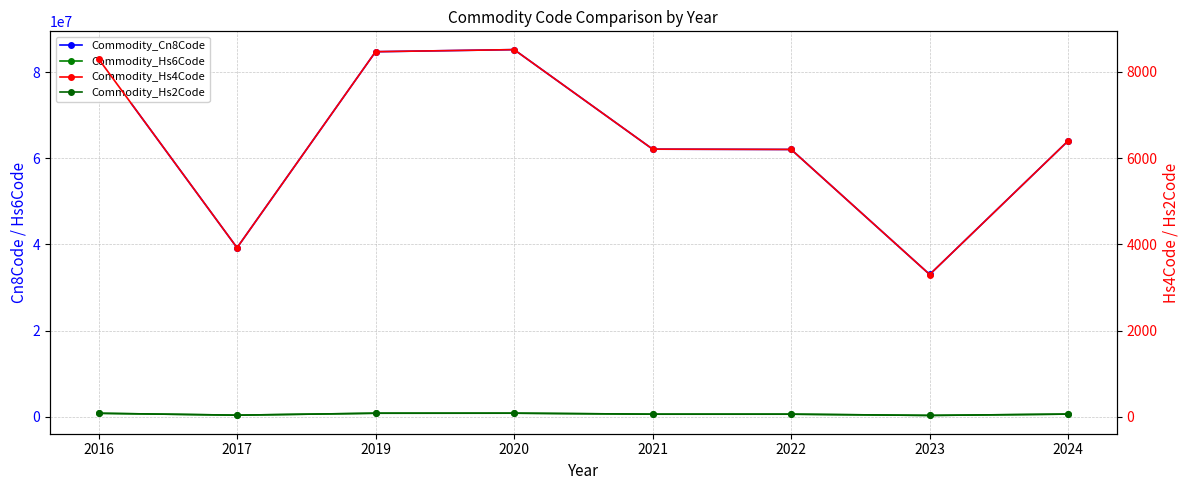

Count the number of categories in the chart.

8